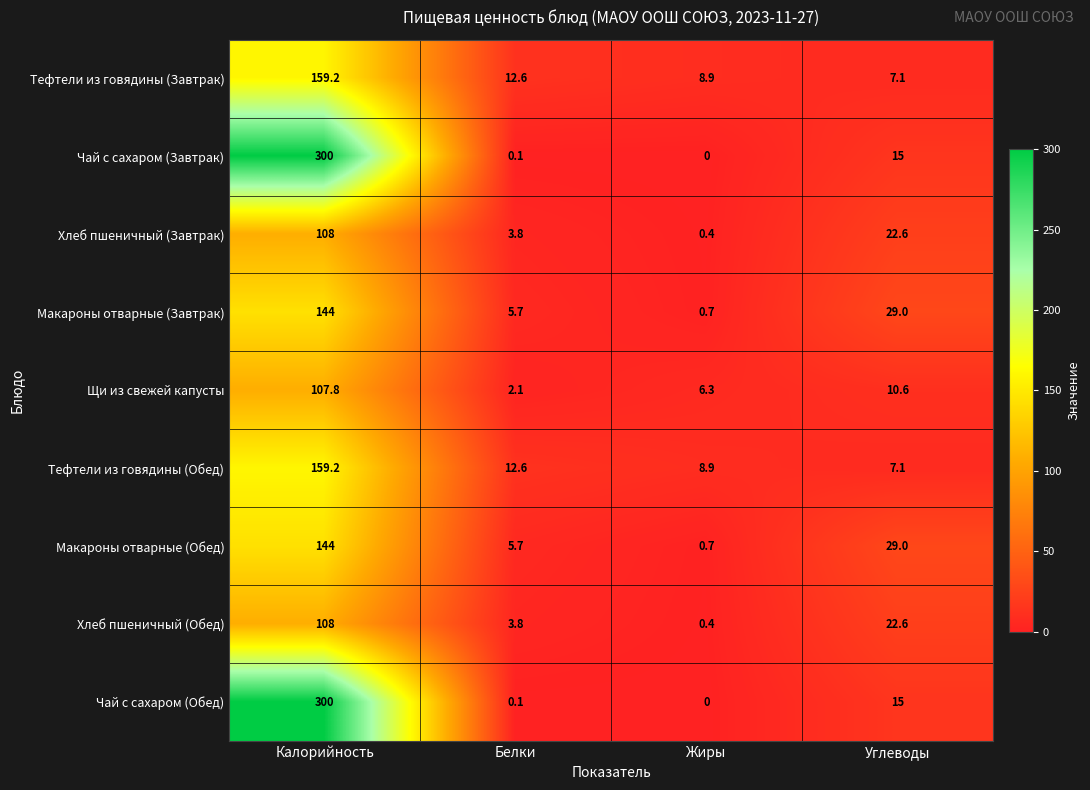

What is the difference between the highest and lowest values at Углеводы?

21.9